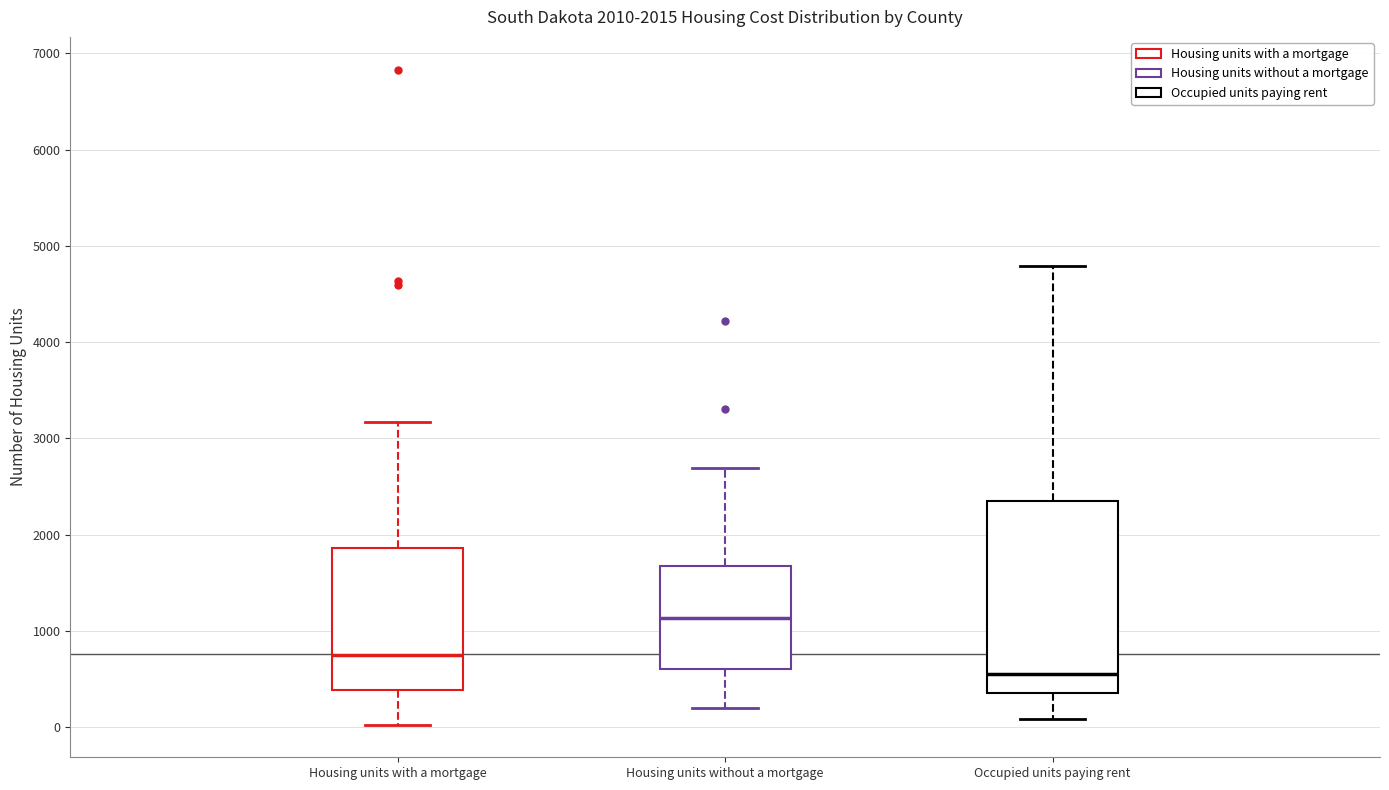

Which box has the lowest median line?

Occupied units paying rent